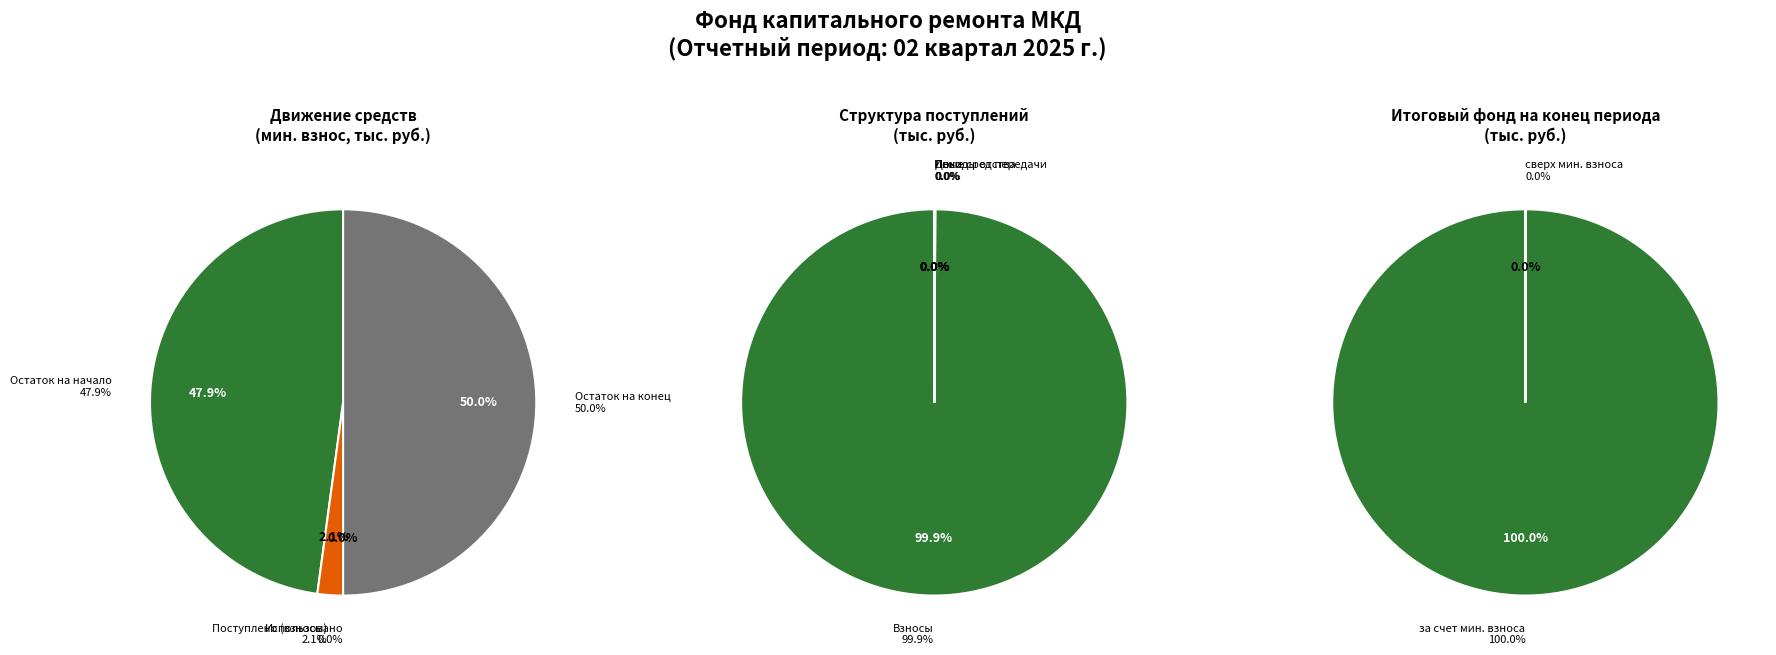

To the nearest percent, what is the difference between the Поступило в отчетном периоде and Остаток на конец периода slice percentages?

48%